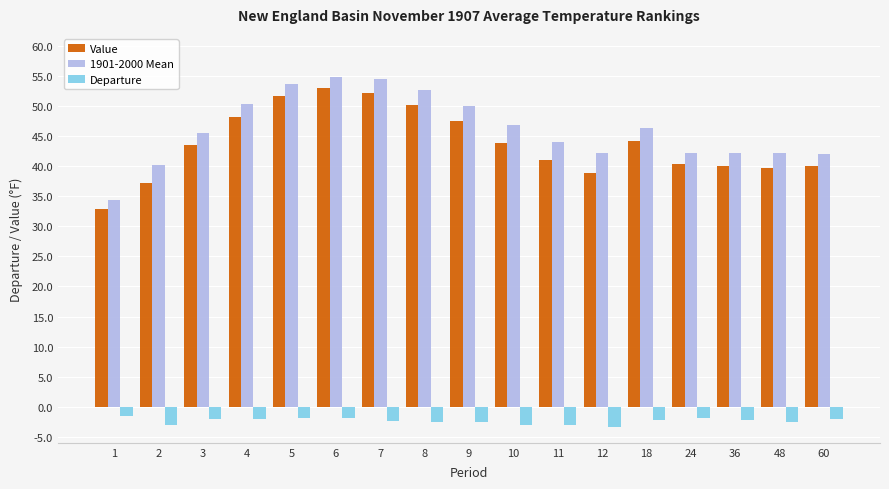

What is the value of the Value bar at the 1st from the left?

32.8